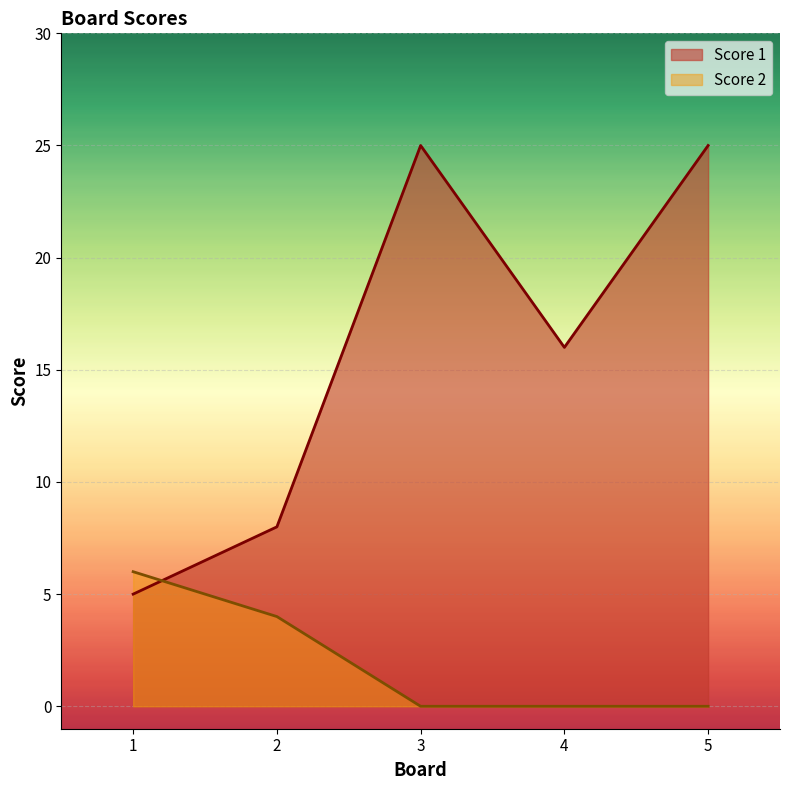

Count the Score 1 values in the range 8 to 25.

4